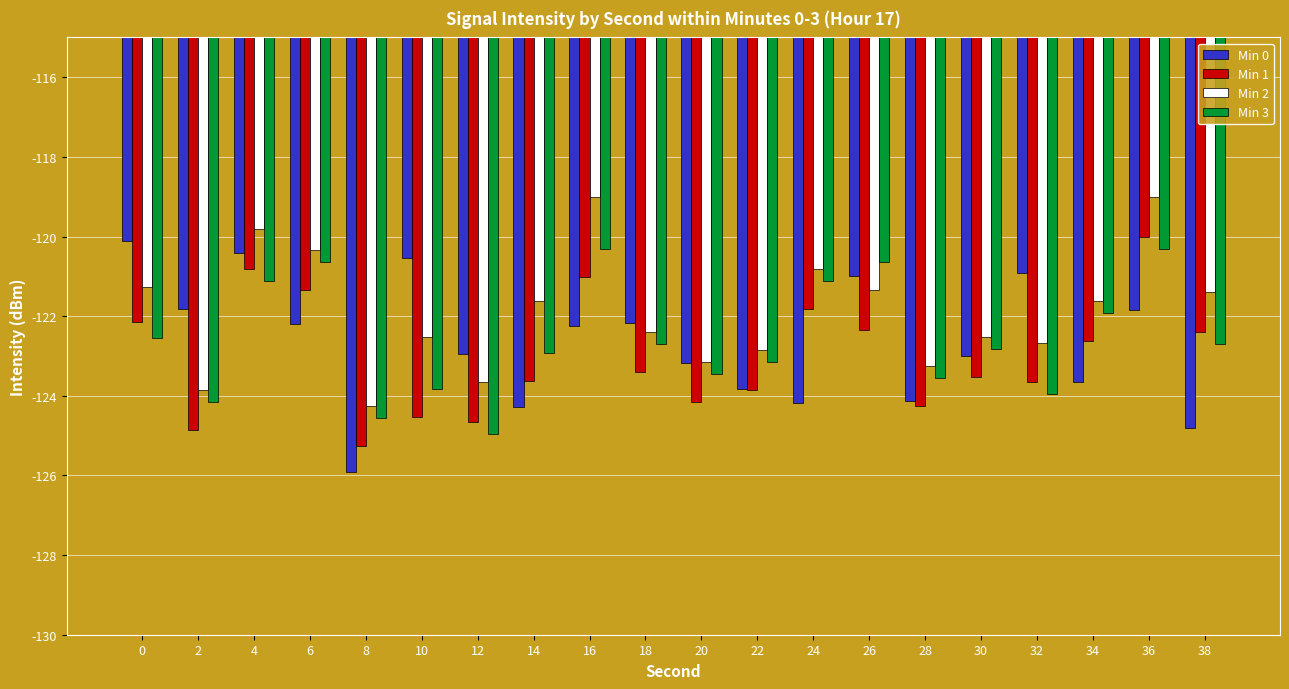

The Min 3 series shows -173.5 at 0. True or false?

False